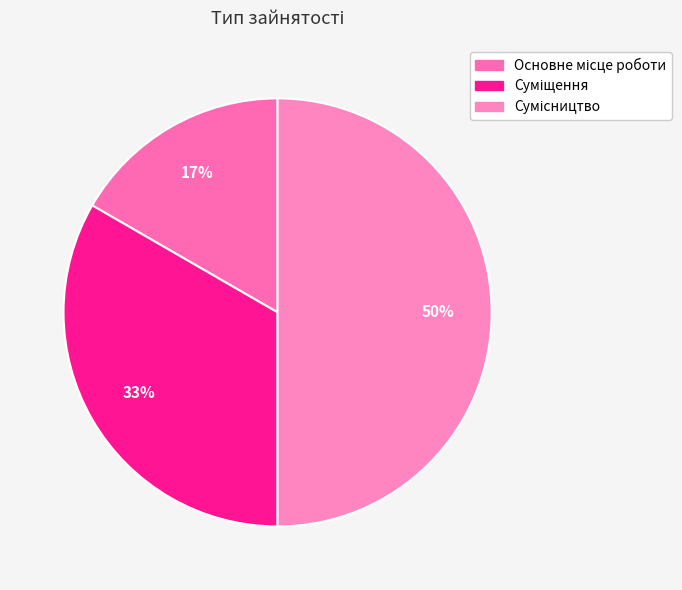

What percentage is the Основне місце роботи slice, to the nearest percent?

17%